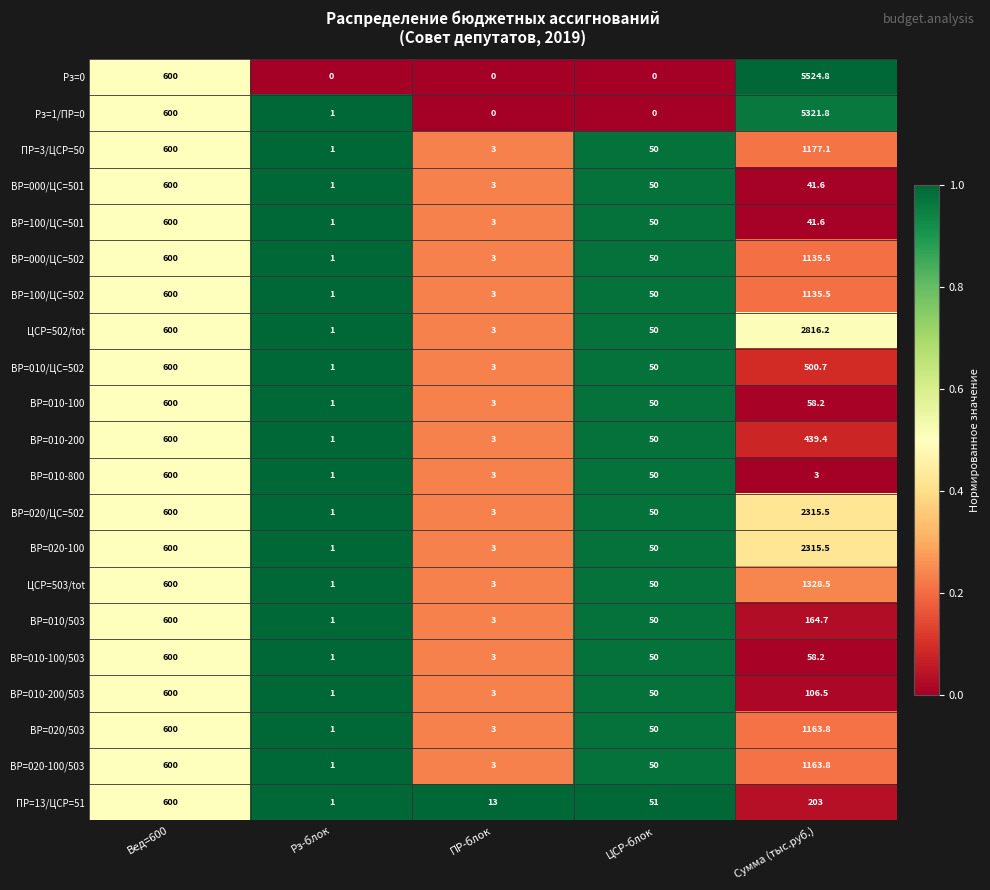

True or false: ВР=010/503 has a value of 4.6 at ПР-блок.

False